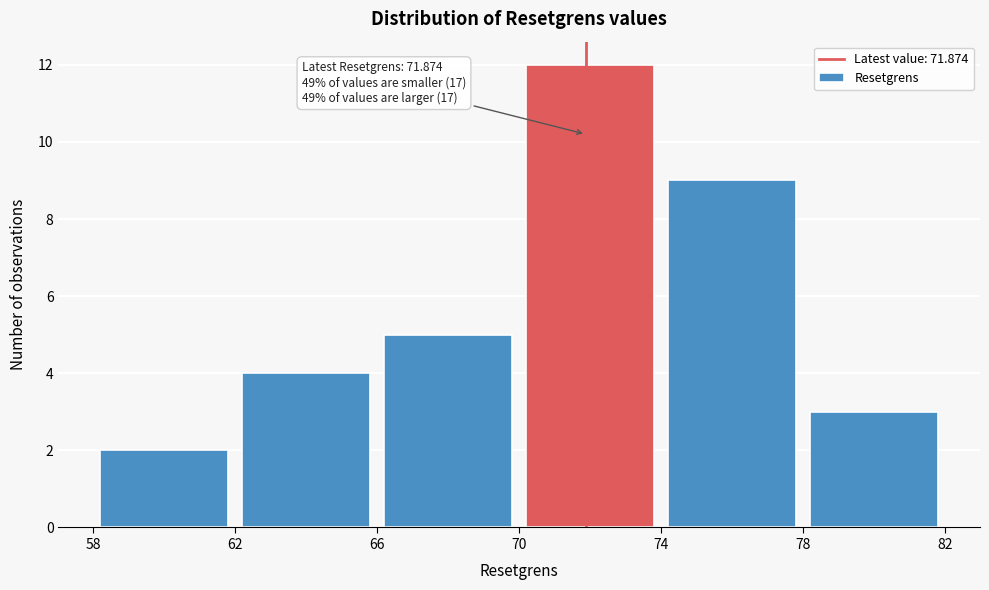

Over which range of the x-axis is the bar tallest?

70 to 74